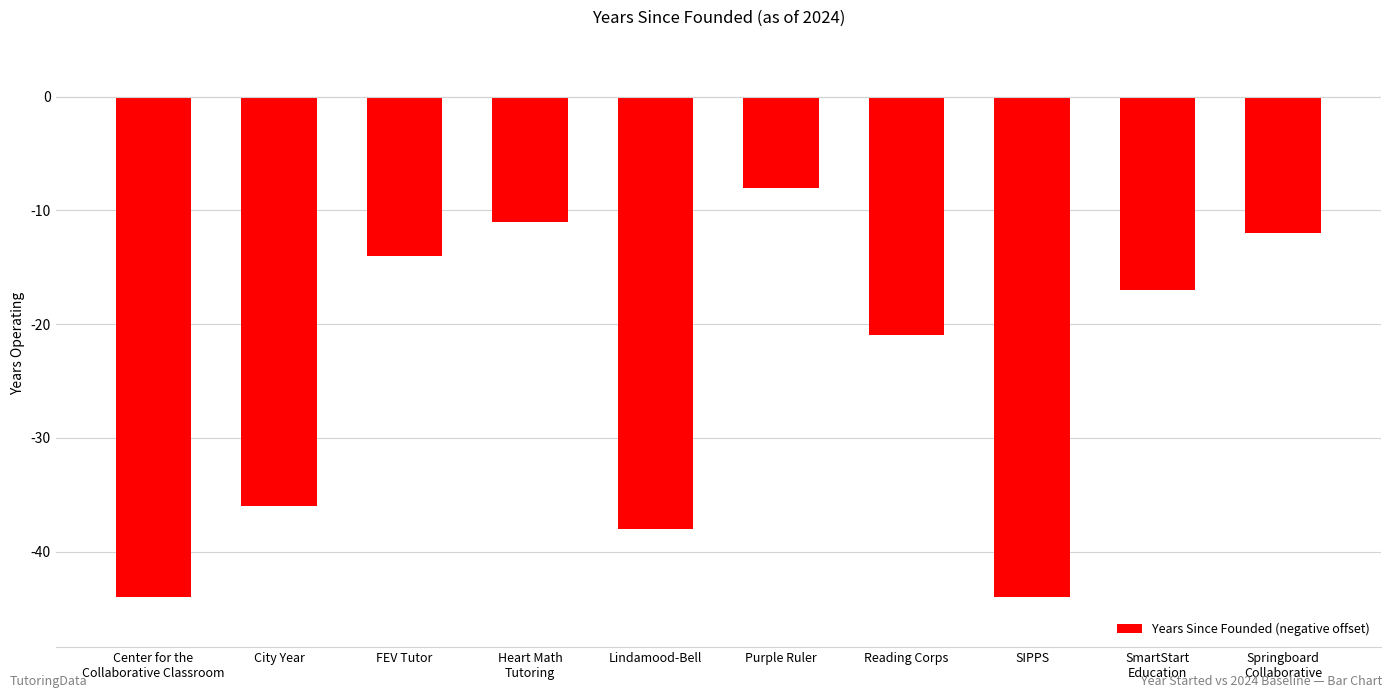

What is the difference between the maximum and minimum values?

36